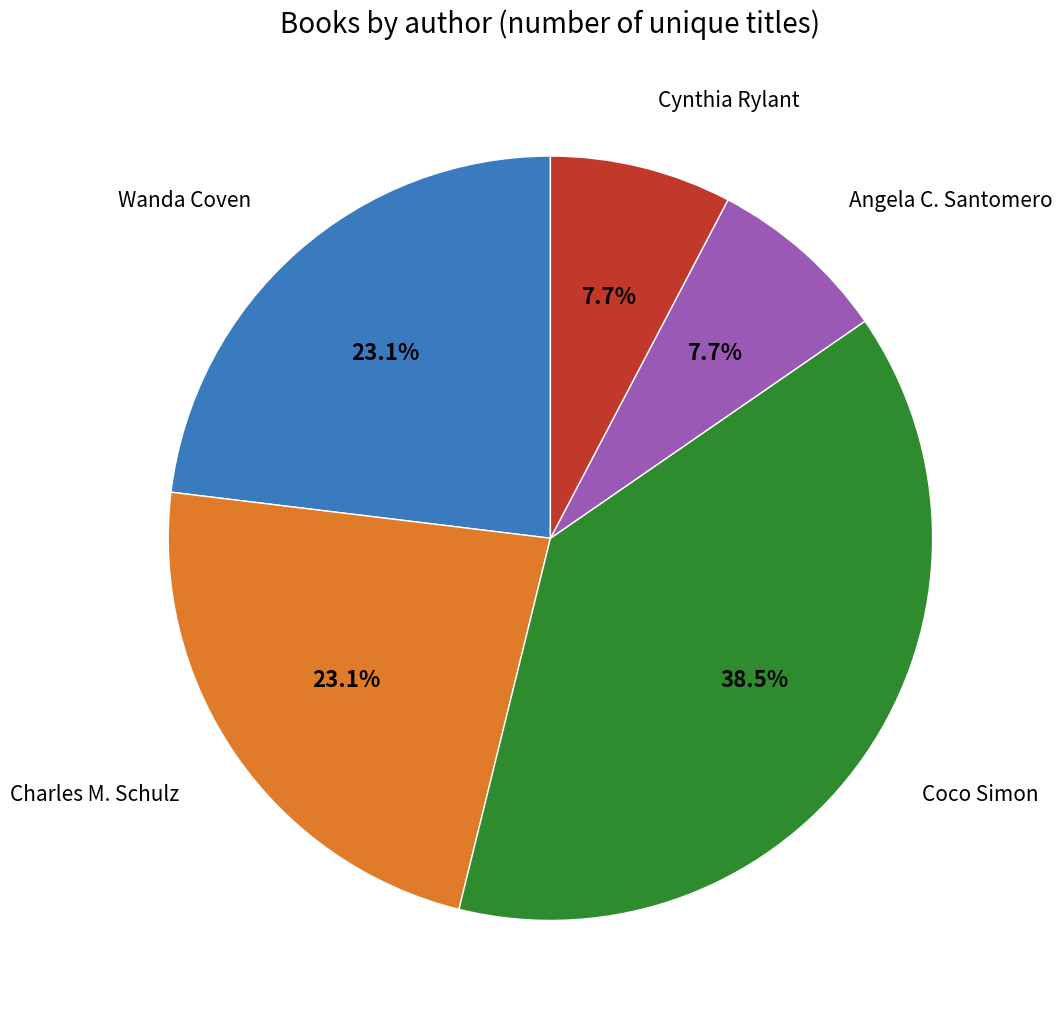

Count the number of slices in the pie.

5